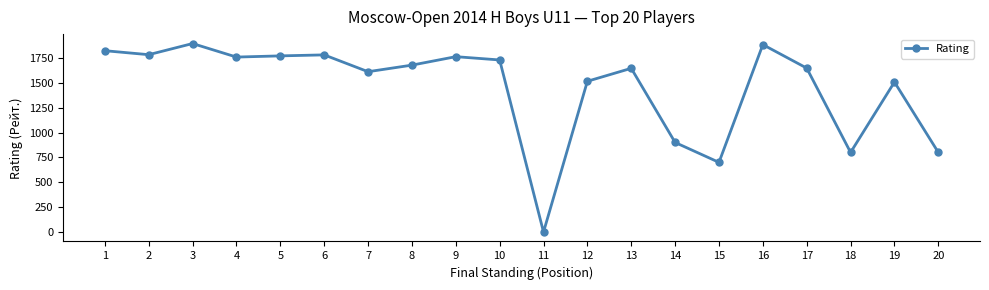

What is the value of the 10th point from the left?

1729